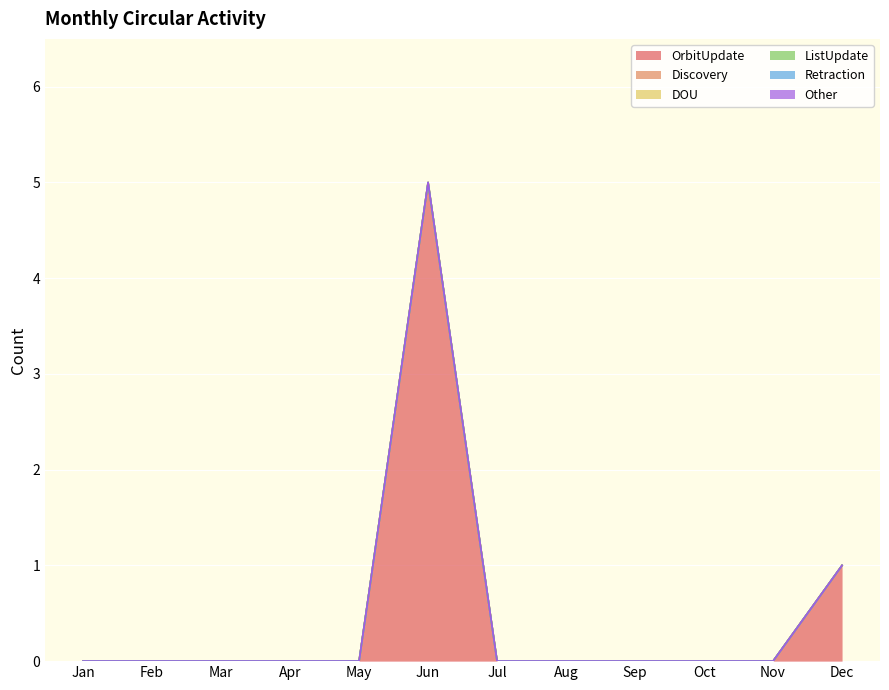

True or false: Other and DOU intersect in this chart.

False